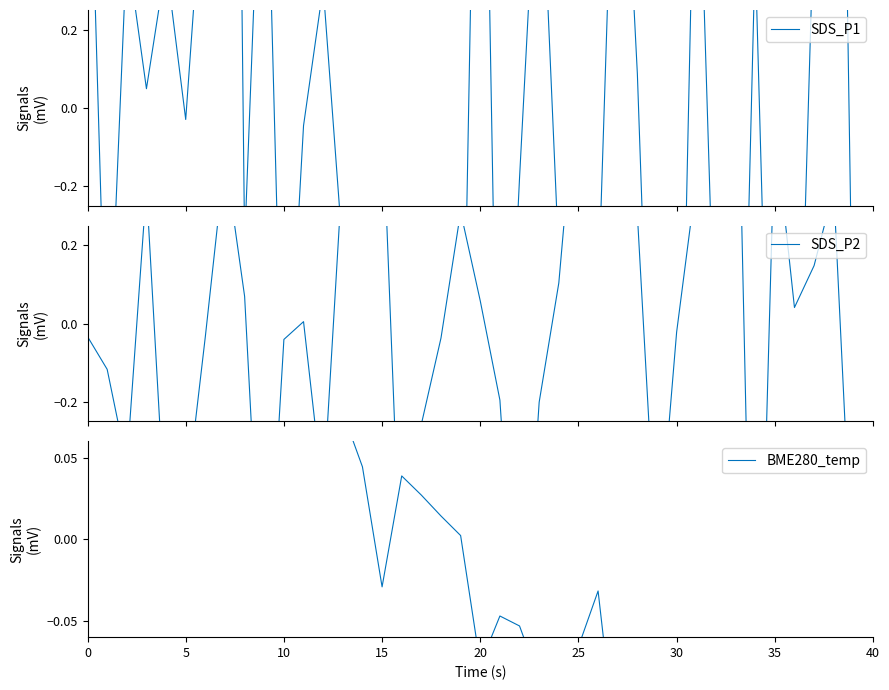

What is the minimum value shown in the chart?

-1.6